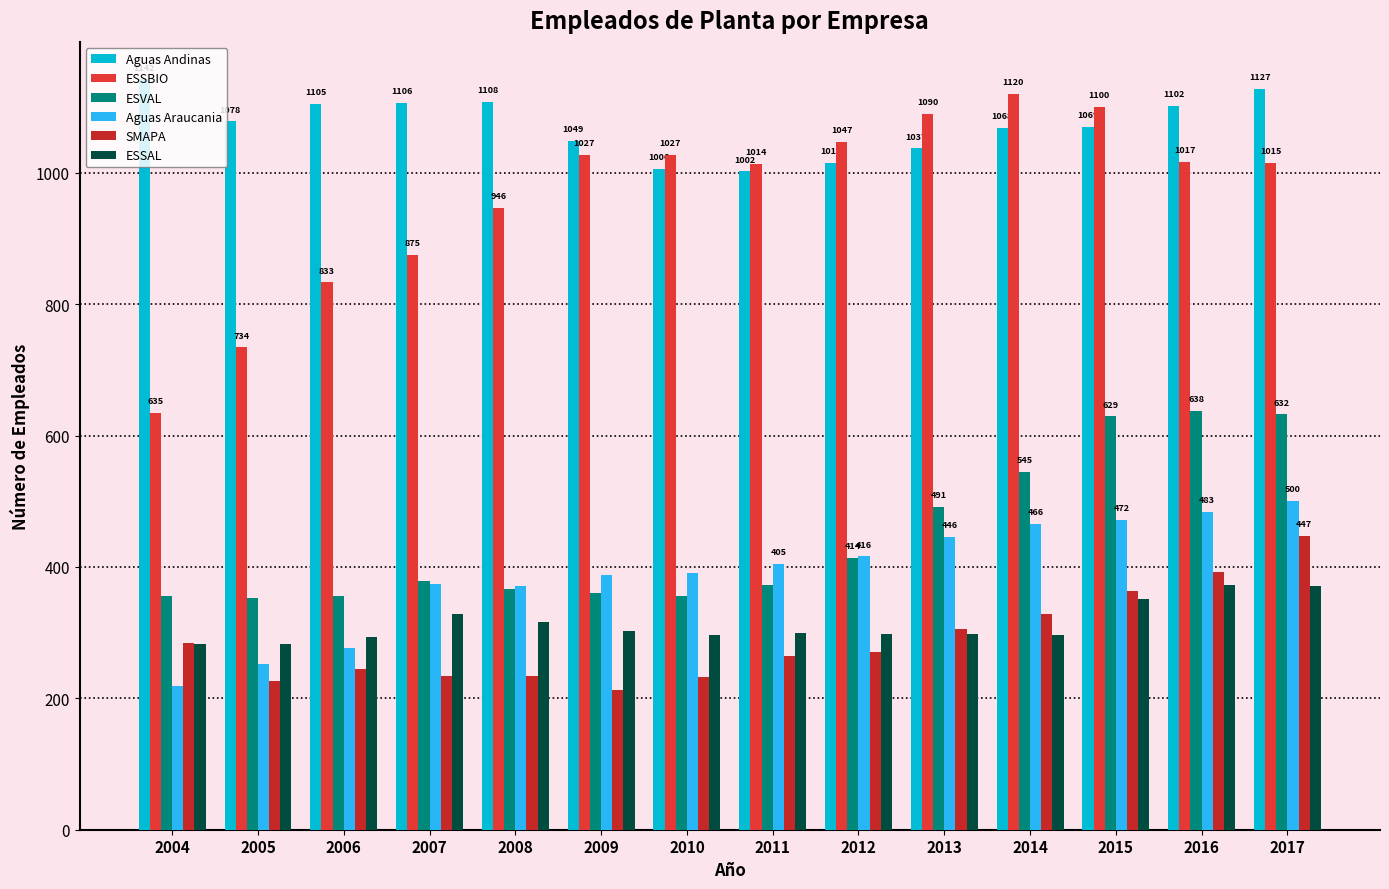

Count the number of categories in the chart.

14